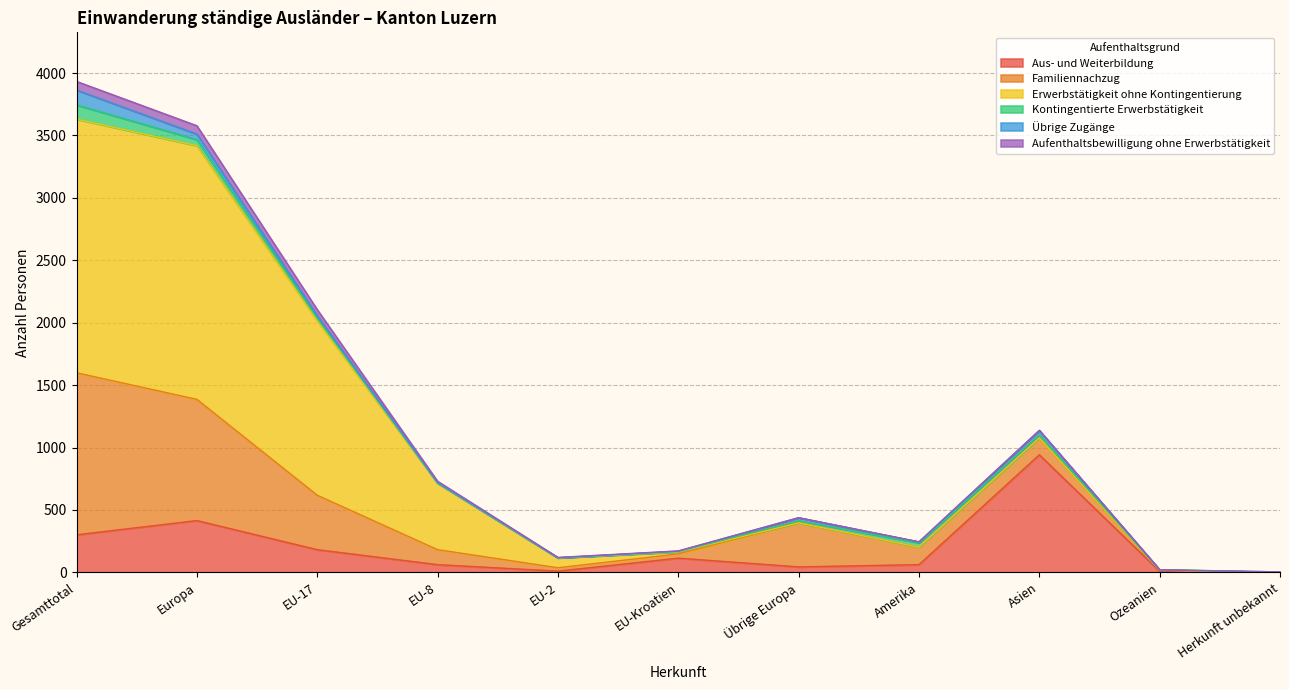

What is the difference between the Aufenthaltsbewilligung ohne Erwerbstätigkeit values at Herkunft unbekannt and EU-Kroatien?

2